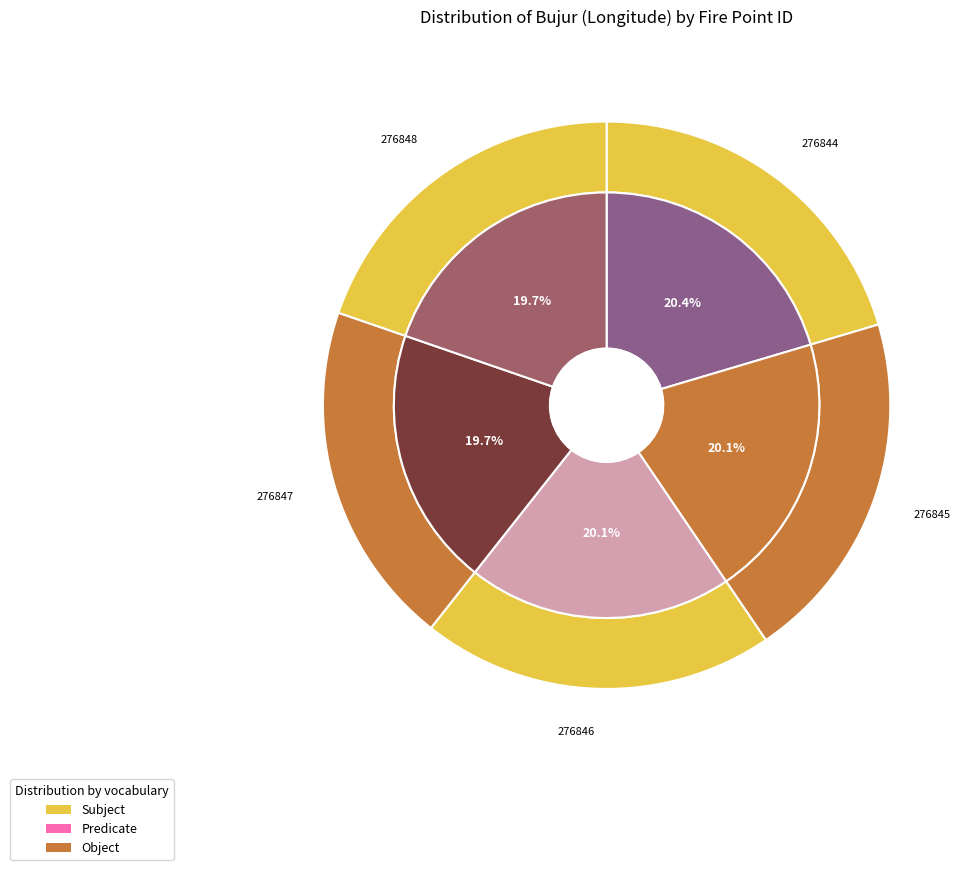

Rank the categories by value from highest to lowest.

276844, 276846, 276845, 276848, 276847